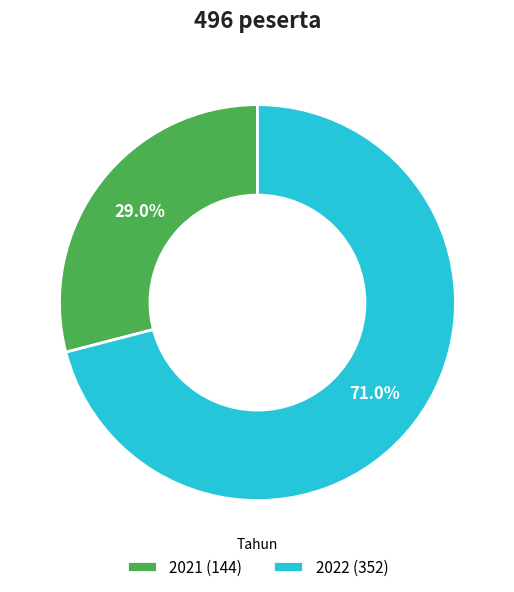

Count the number of slices in the pie.

2